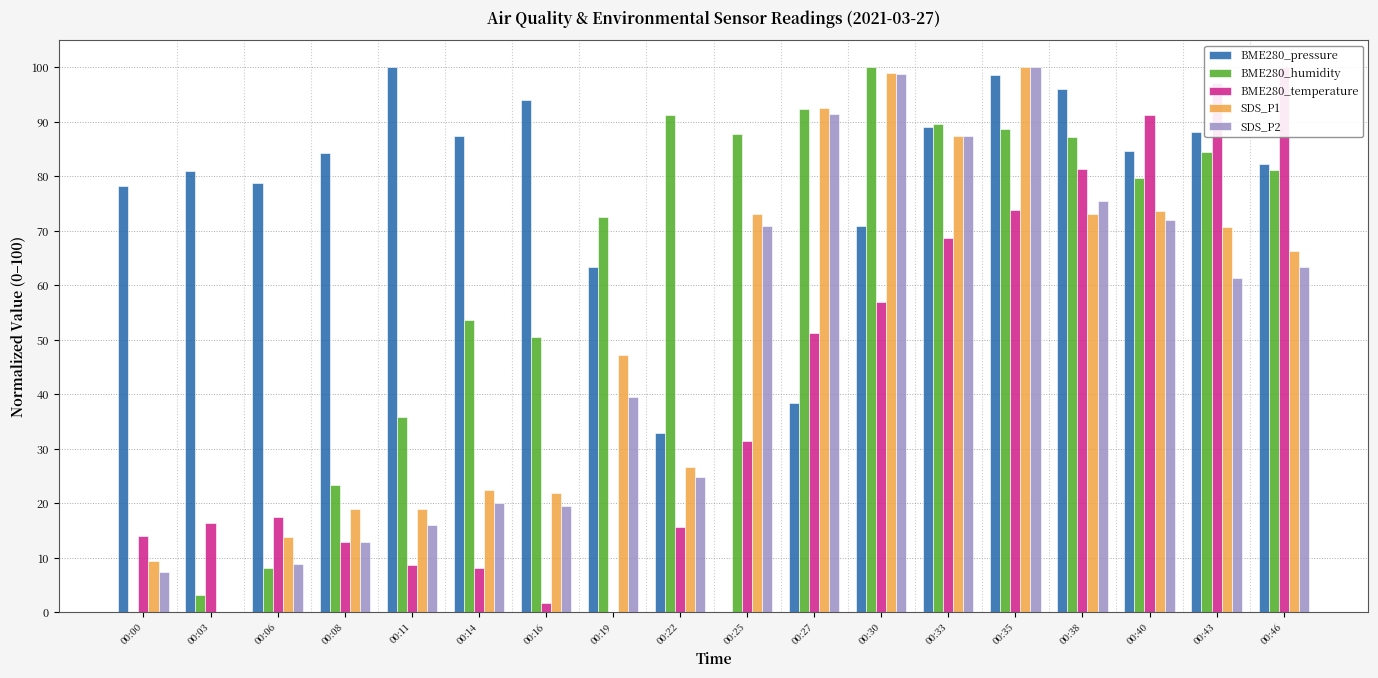

List the labels in order of SDS_P1 value, largest first.

00:35, 00:30, 00:27, 00:33, 00:40, 00:25, 00:38, 00:43, 00:46, 00:19, 00:22, 00:14, 00:16, 00:08, 00:11, 00:06, 00:00, 00:03